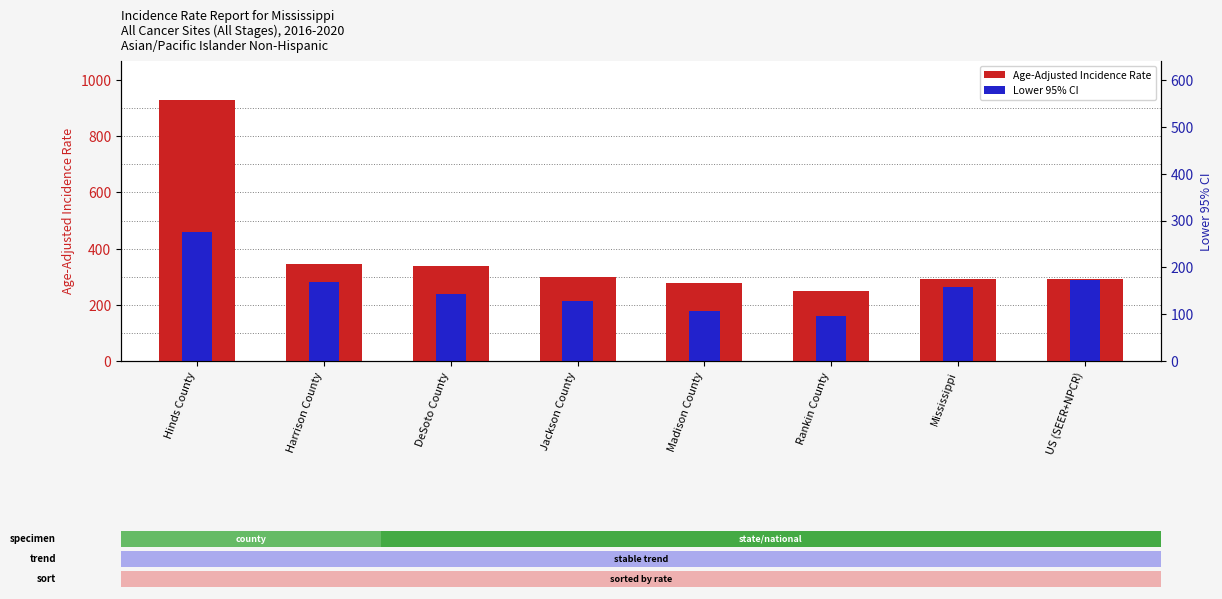

What is the minimum value for Lower 95% CI?

160.9